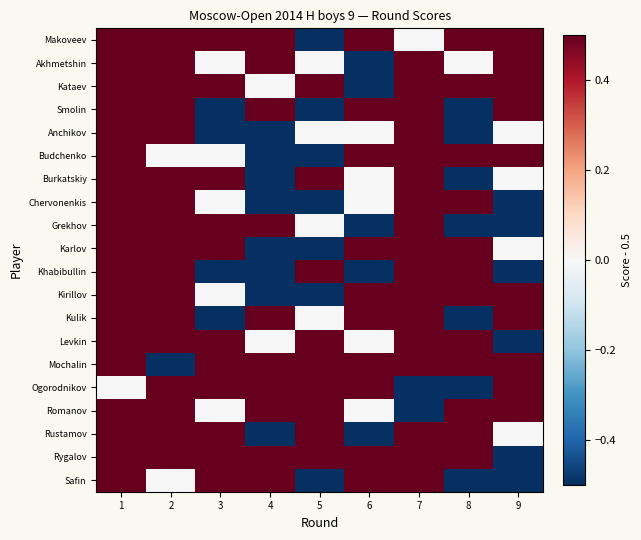

Reading left to right, transcribe all the data shown in this chart.

Makoveev: 1=0.5	2=0.5	3=0.5	4=0.5	5=-0.5	6=0.5	7=0.0	8=0.5	9=0.5
Akhmetshin: 1=0.5	2=0.5	3=0.0	4=0.5	5=0.0	6=-0.5	7=0.5	8=0.0	9=0.5
Kataev: 1=0.5	2=0.5	3=0.5	4=0.0	5=0.5	6=-0.5	7=0.5	8=0.5	9=0.5
Smolin: 1=0.5	2=0.5	3=-0.5	4=0.5	5=-0.5	6=0.5	7=0.5	8=-0.5	9=0.5
Anchikov: 1=0.5	2=0.5	3=-0.5	4=-0.5	5=0.0	6=0.0	7=0.5	8=-0.5	9=0.0
Budchenko: 1=0.5	2=0.0	3=0.0	4=-0.5	5=-0.5	6=0.5	7=0.5	8=0.5	9=0.5
Burkatskiy: 1=0.5	2=0.5	3=0.5	4=-0.5	5=0.5	6=0.0	7=0.5	8=-0.5	9=0.0
Chervonenkis: 1=0.5	2=0.5	3=0.0	4=-0.5	5=-0.5	6=0.0	7=0.5	8=0.5	9=-0.5
Grekhov: 1=0.5	2=0.5	3=0.5	4=0.5	5=0.0	6=-0.5	7=0.5	8=-0.5	9=-0.5
Karlov: 1=0.5	2=0.5	3=0.5	4=-0.5	5=-0.5	6=0.5	7=0.5	8=0.5	9=0.0
Khabibullin: 1=0.5	2=0.5	3=-0.5	4=-0.5	5=0.5	6=-0.5	7=0.5	8=0.5	9=-0.5
Kirillov: 1=0.5	2=0.5	3=0.0	4=-0.5	5=-0.5	6=0.5	7=0.5	8=0.5	9=0.5
Kulik: 1=0.5	2=0.5	3=-0.5	4=0.5	5=0.0	6=0.5	7=0.5	8=-0.5	9=0.5
Levkin: 1=0.5	2=0.5	3=0.5	4=0.0	5=0.5	6=0.0	7=0.5	8=0.5	9=-0.5
Mochalin: 1=0.5	2=-0.5	3=0.5	4=0.5	5=0.5	6=0.5	7=0.5	8=0.5	9=0.5
Ogorodnikov: 1=0.0	2=0.5	3=0.5	4=0.5	5=0.5	6=0.5	7=-0.5	8=-0.5	9=0.5
Romanov: 1=0.5	2=0.5	3=0.0	4=0.5	5=0.5	6=0.0	7=-0.5	8=0.5	9=0.5
Rustamov: 1=0.5	2=0.5	3=0.5	4=-0.5	5=0.5	6=-0.5	7=0.5	8=0.5	9=0.0
Rygalov: 1=0.5	2=0.5	3=0.5	4=0.5	5=0.5	6=0.5	7=0.5	8=0.5	9=-0.5
Safin: 1=0.5	2=0.0	3=0.5	4=0.5	5=-0.5	6=0.5	7=0.5	8=-0.5	9=-0.5